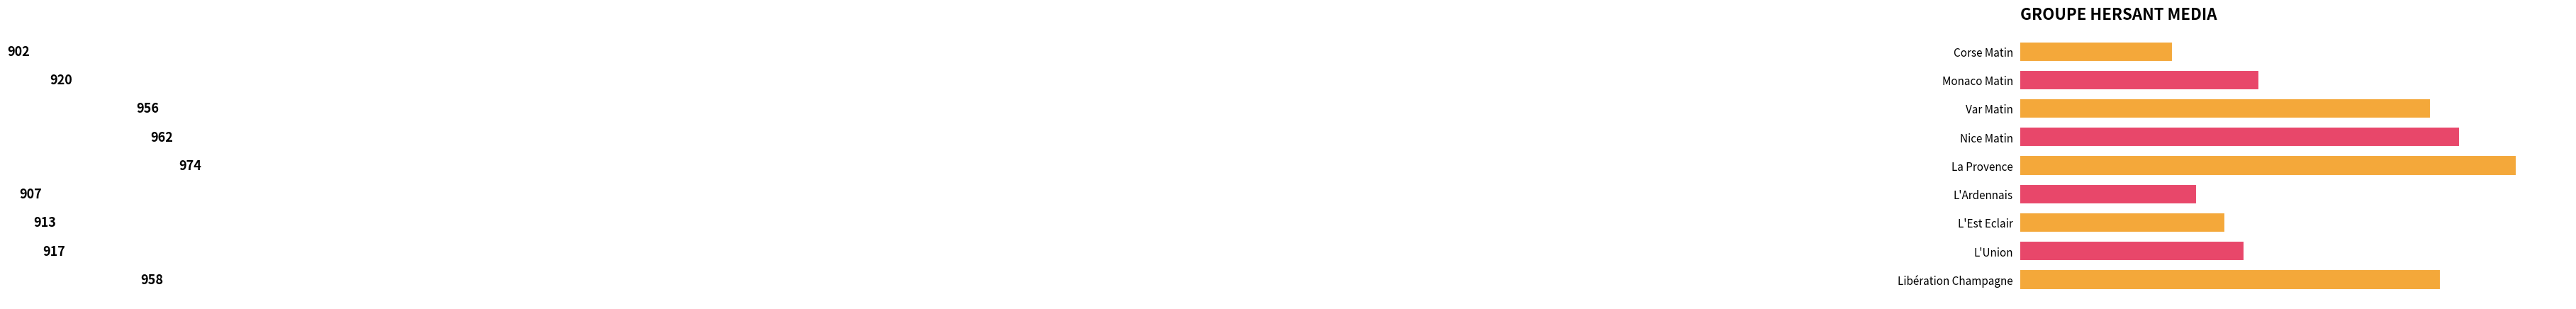

What is the difference between the maximum and minimum values?

72